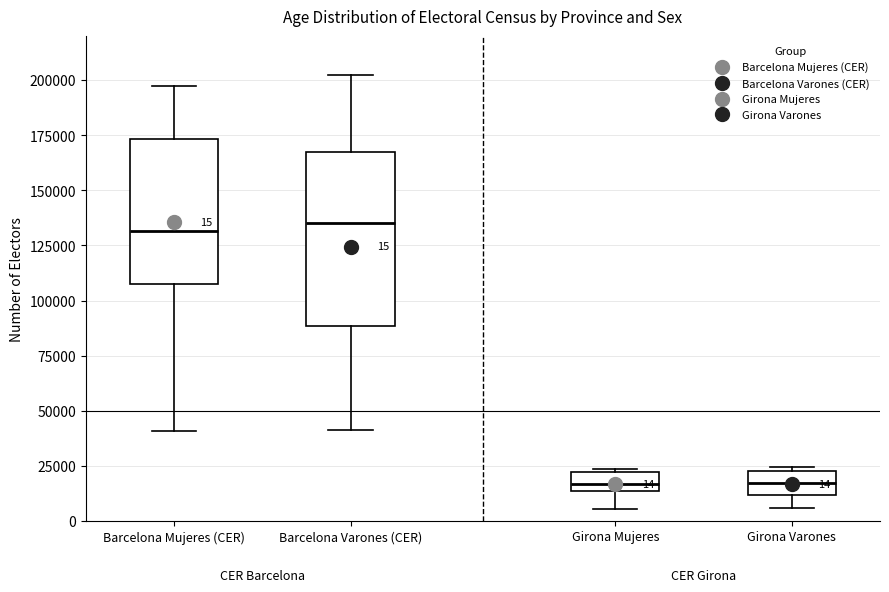

Which box is the tallest, from its lower edge to its upper edge?

Barcelona Varones (CER)